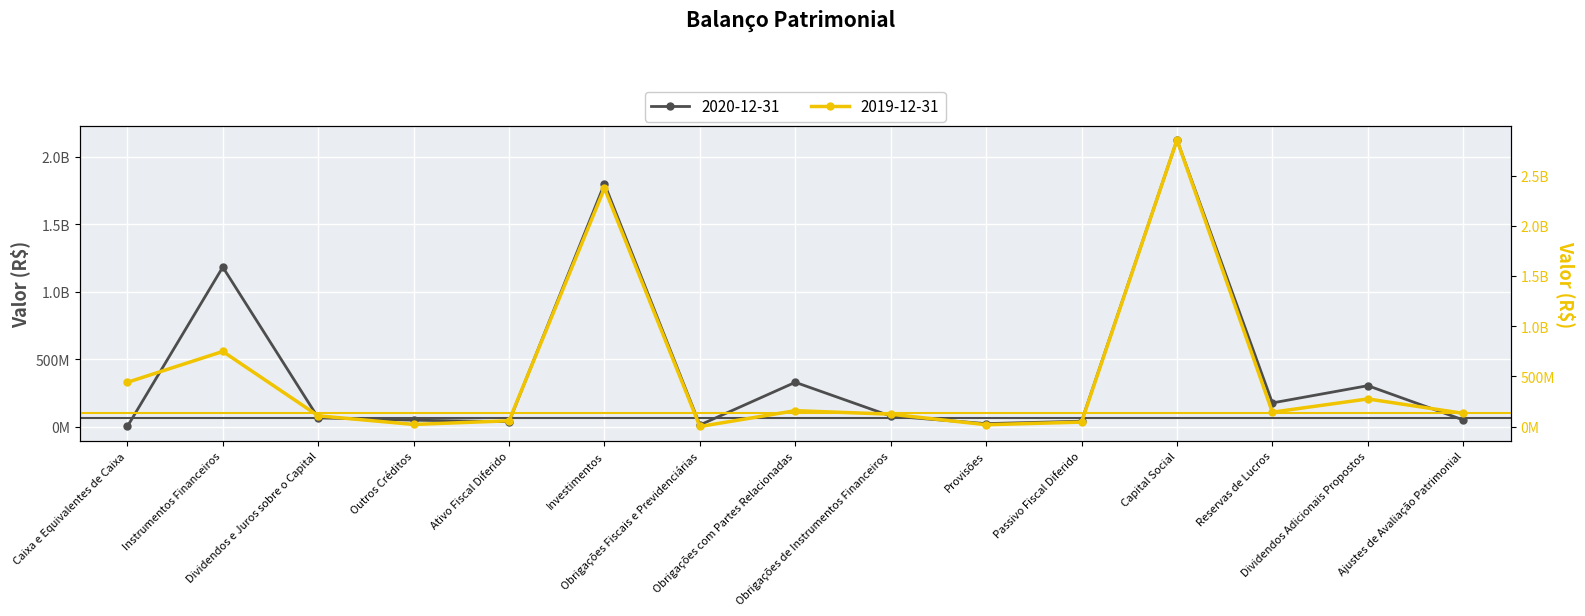

How many values in the 2020-12-31 series exceed 64165000?

7